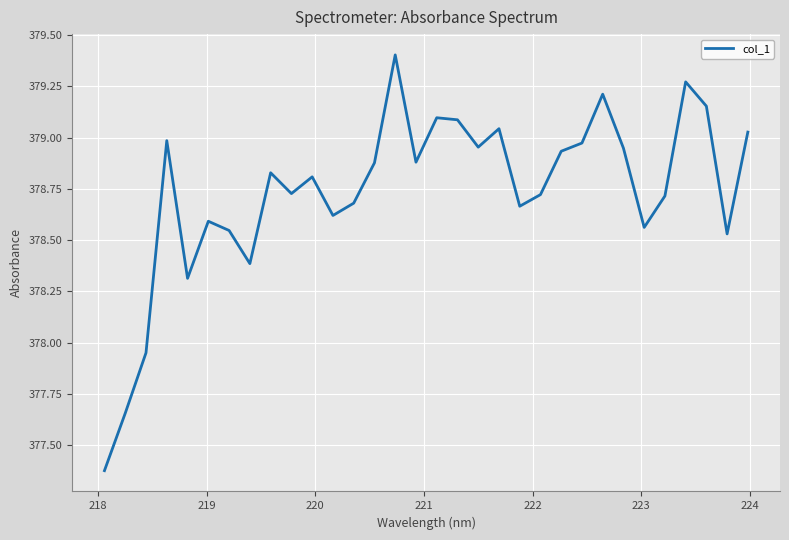

What is the difference between the maximum and minimum values?

2.0